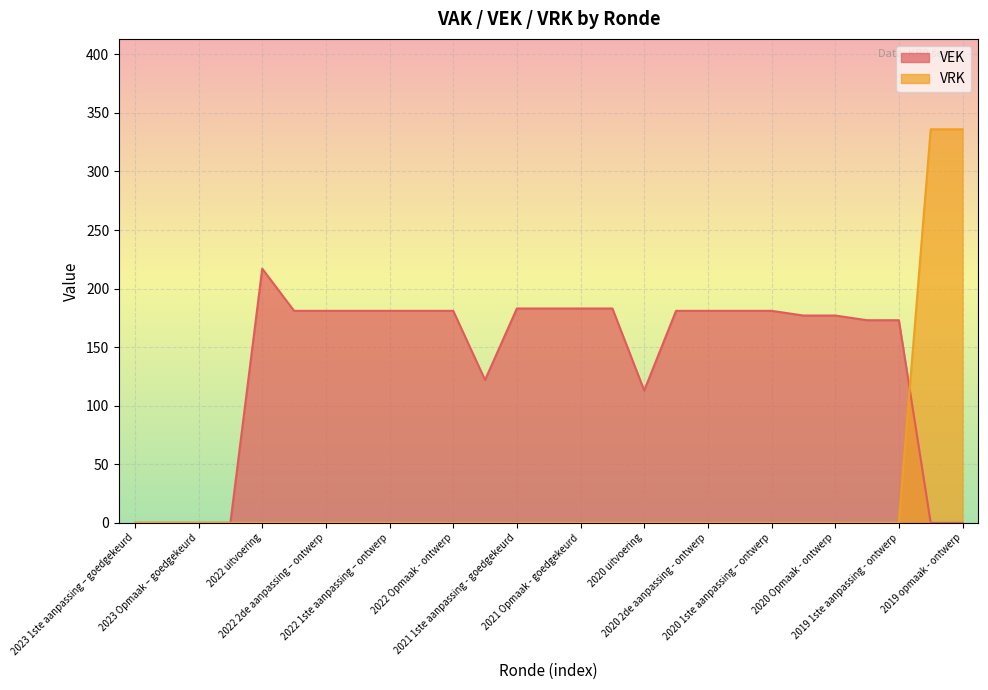

List the labels in order of VRK value, largest first.

2019 opmaak - goedgekeurd, 2019 opmaak - ontwerp, 2023 1ste aanpassing – goedgekeurd, 2023 1ste aanpassing – ontwerp, 2023 Opmaak – goedgekeurd, 2023 Opmaak - ontwerp, 2022 uitvoering, 2022 2de aanpassing – goedgekeurd, 2022 2de aanpassing – ontwerp, 2022 1ste aanpassing – goedgekeurd, 2022 1ste aanpassing – ontwerp, 2022 Opmaak - goedgekeurd, 2022 Opmaak - ontwerp, 2021 uitvoering, 2021 1ste aanpassing - goedgekeurd, 2021 1ste aanpassing – ontwerp, 2021 Opmaak - goedgekeurd, 2021 Opmaak - ontwerp, 2020 uitvoering, 2020 2de aanpassing - goedgekeurd, 2020 2de aanpassing - ontwerp, 2020 1ste aanpassing - goedgekeurd, 2020 1ste aanpassing – ontwerp, 2020 Opmaak - goedgekeurd, 2020 Opmaak - ontwerp, 2019 1ste aanpassing – goedgekeurd, 2019 1ste aanpassing - ontwerp